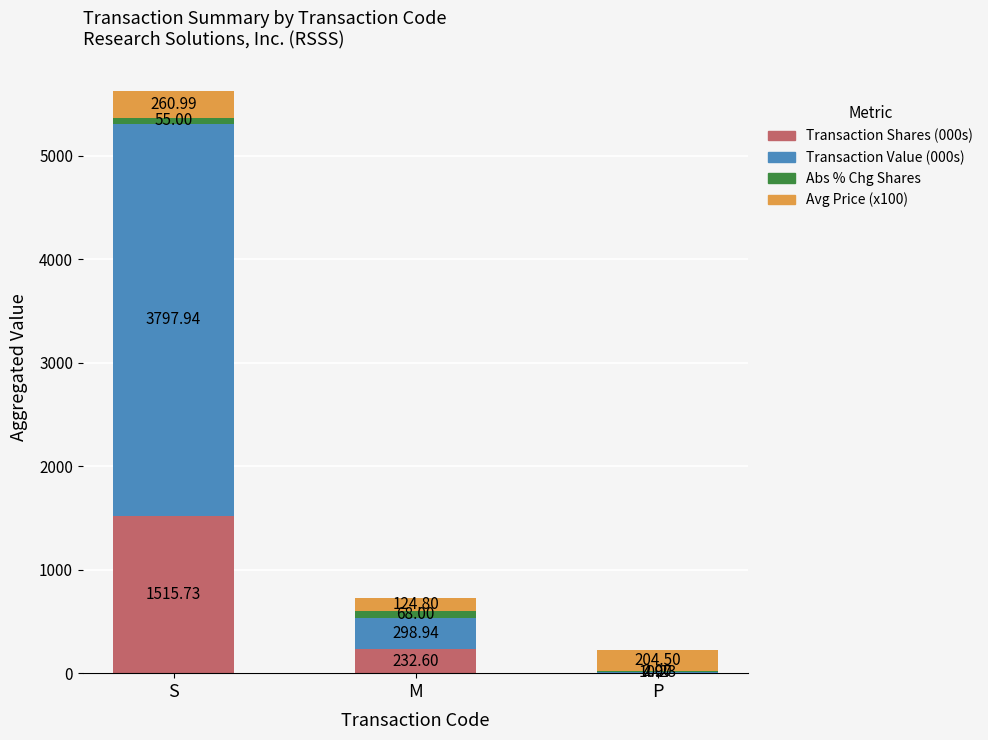

What is the total value across all series at M?

724.3